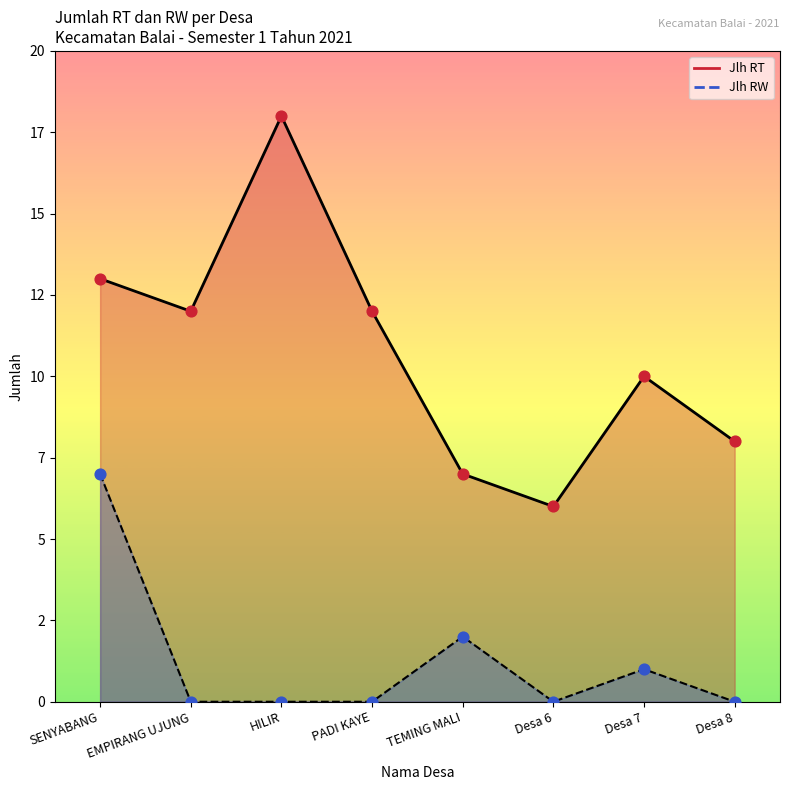

Which series has the largest total across all categories?

Jlh RT